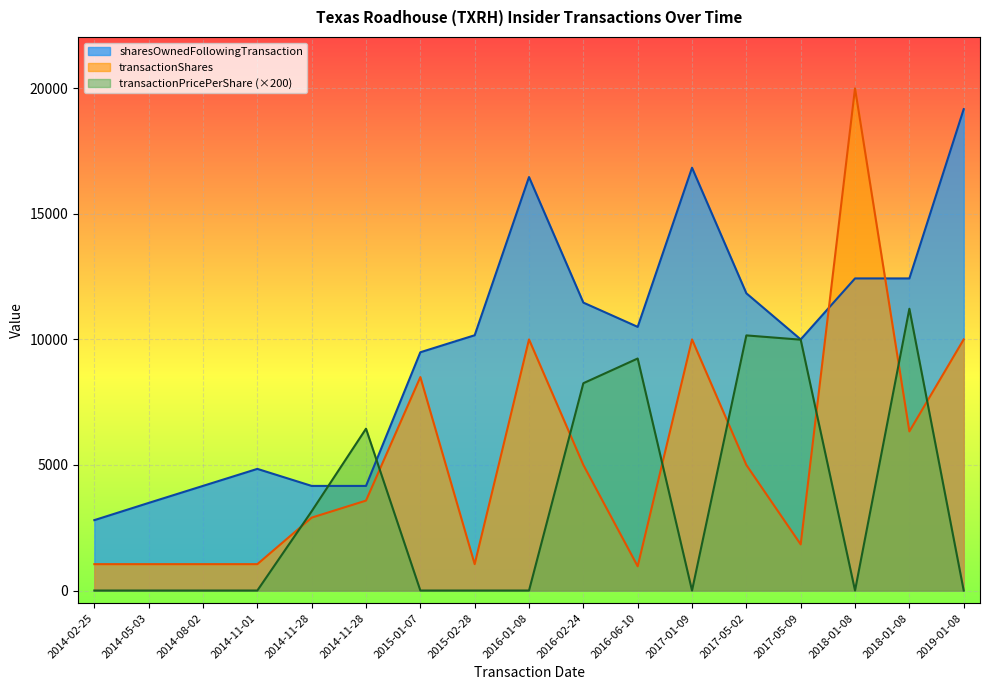

At which category does transactionPricePerShare reach its first local peak?

2014-11-28